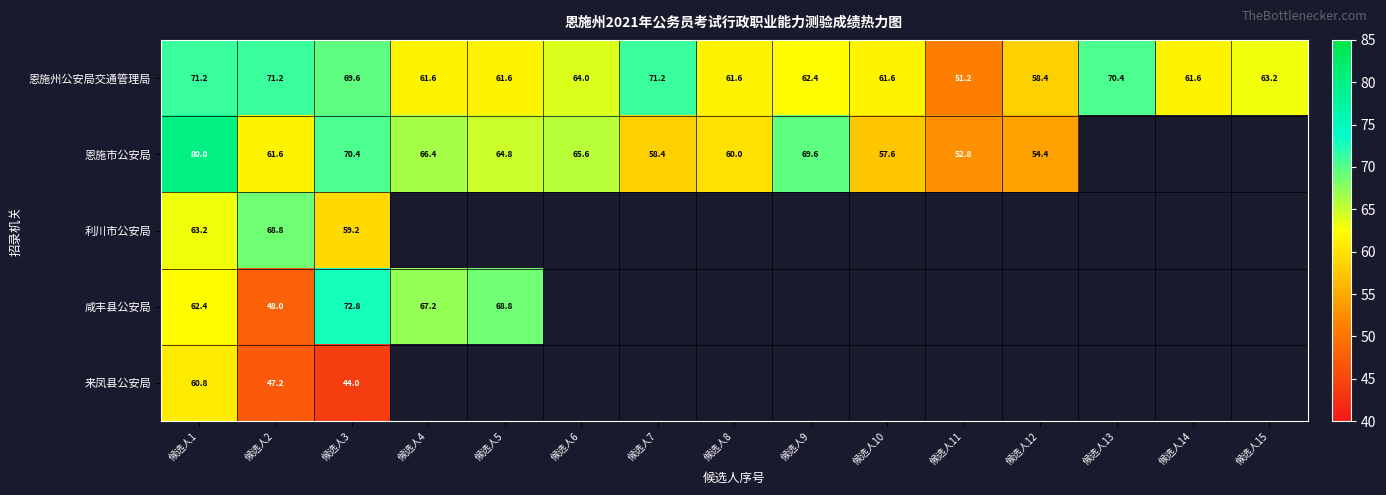

True or false: 利川市公安局 has a value of 99.4 at 候选人3.

False